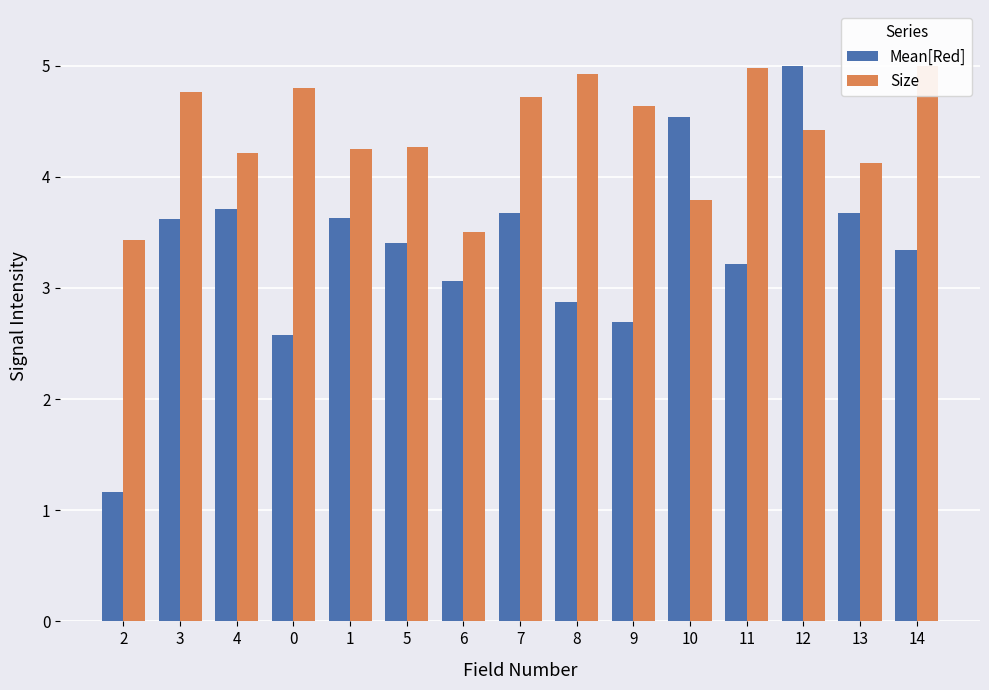

At which category does the chart reach its minimum across all series?

2